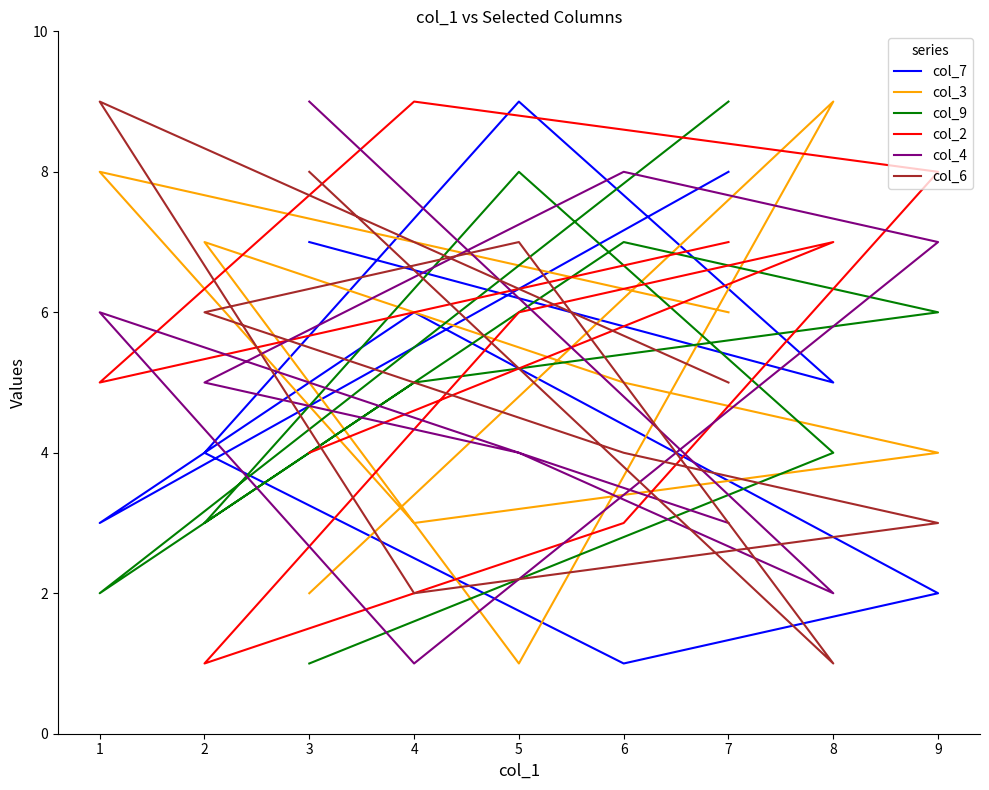

Which series ends up on top after the final intersection of col_7 and col_4?

col_4